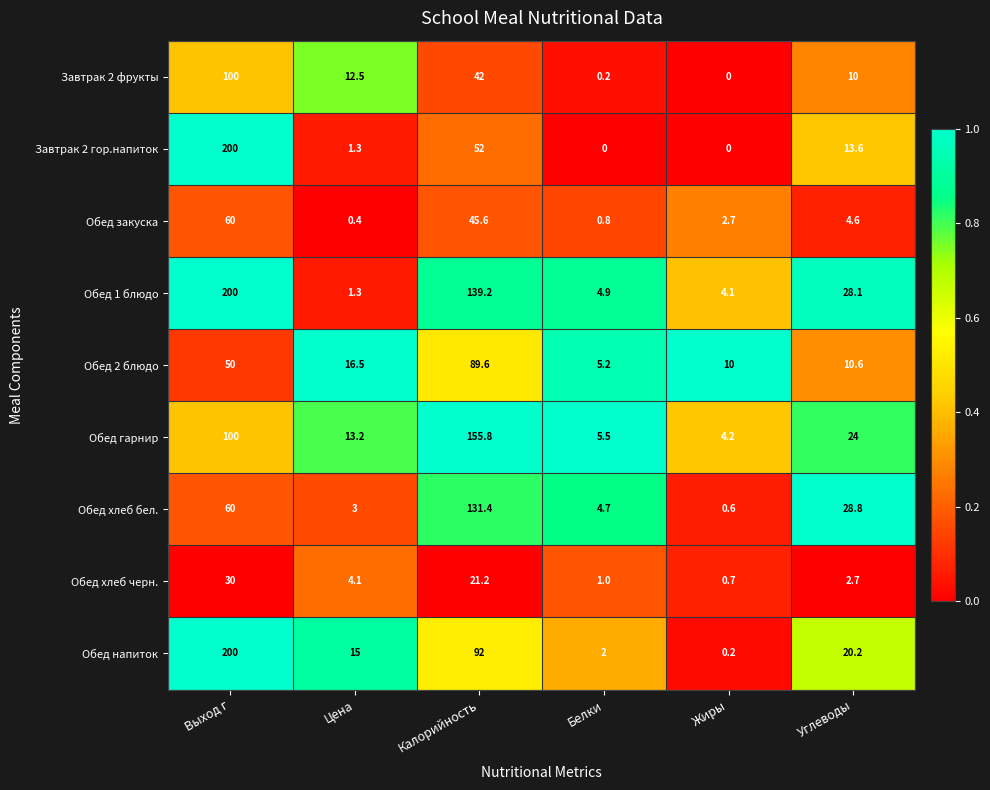

At which category does the chart reach its peak across all series?

Выход г